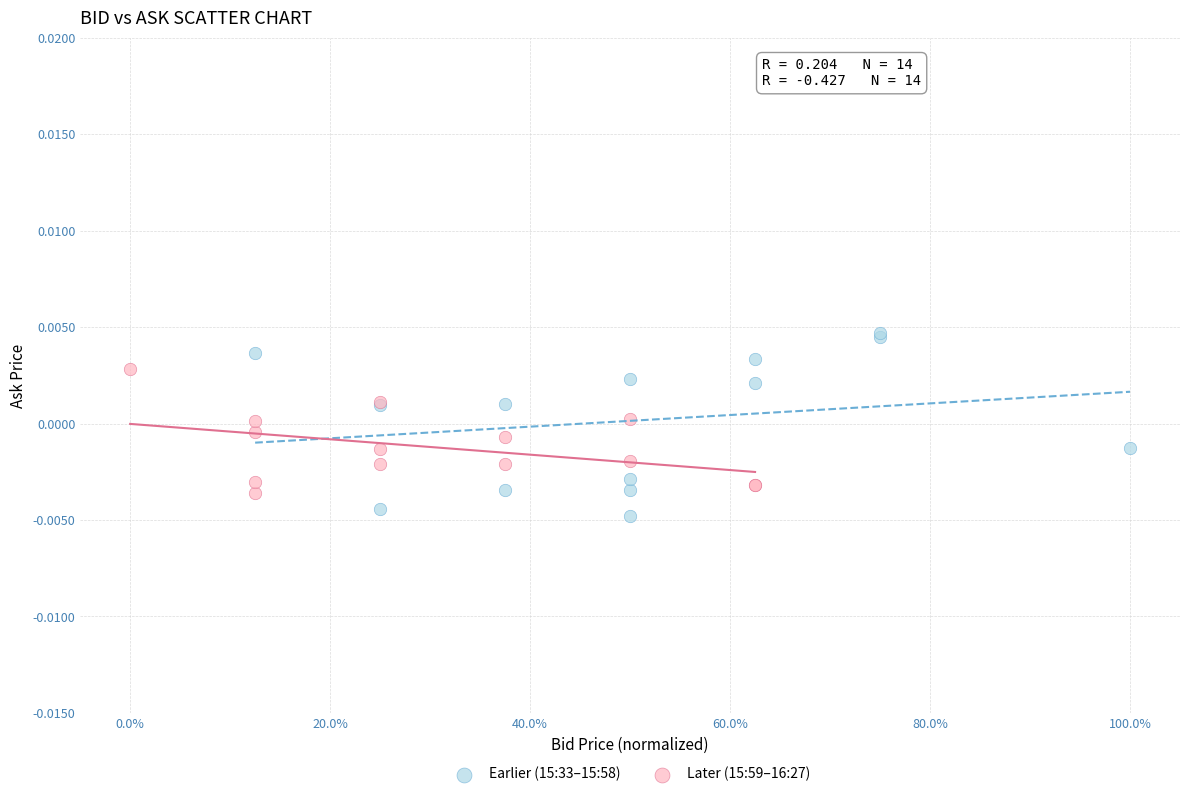

Which series contains the highest Y value?

Earlier (15:33–15:58)